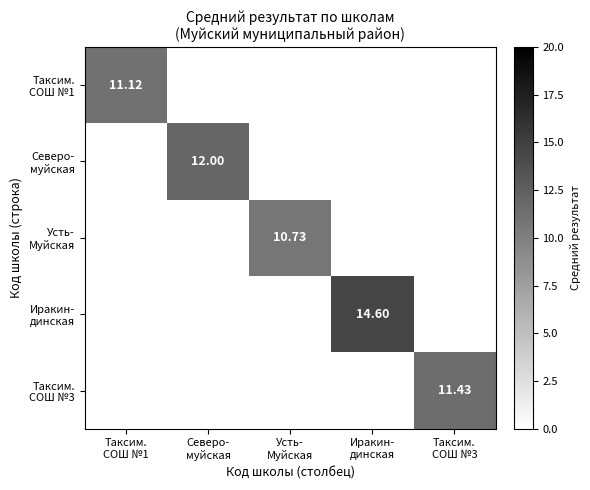

What is the spread (max minus min) of values at Усть-
Муйская?

10.7